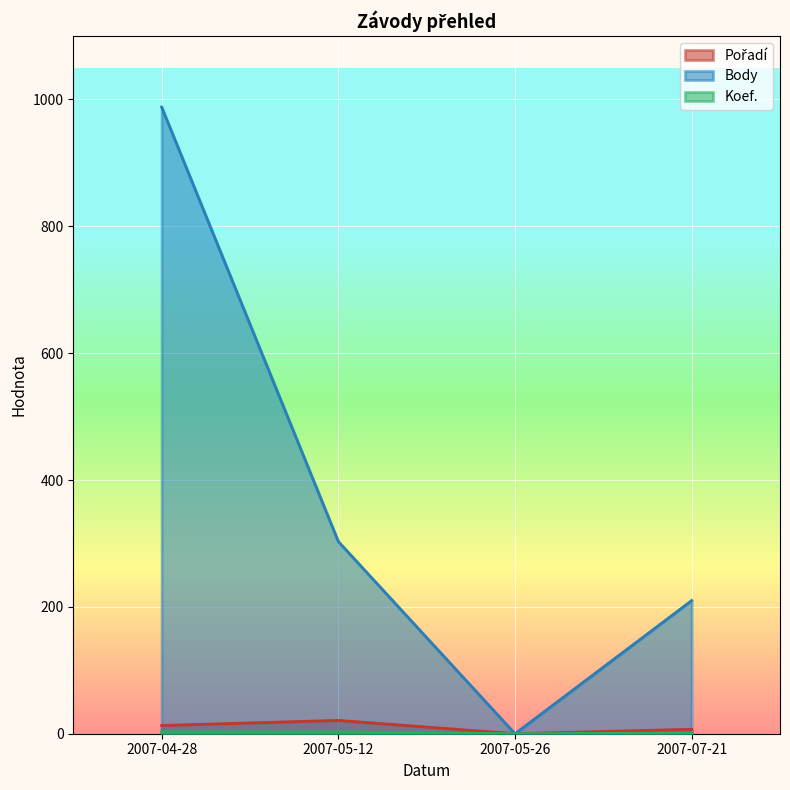

Reading left to right, list all the values displayed in this chart.

Pořadí: 2007-04-28=13	2007-05-12=21	2007-05-26=0	2007-07-21=7
Body: 2007-04-28=988	2007-05-12=303	2007-05-26=0	2007-07-21=210
Koef.: 2007-04-28=3	2007-05-12=3	2007-05-26=0	2007-07-21=1